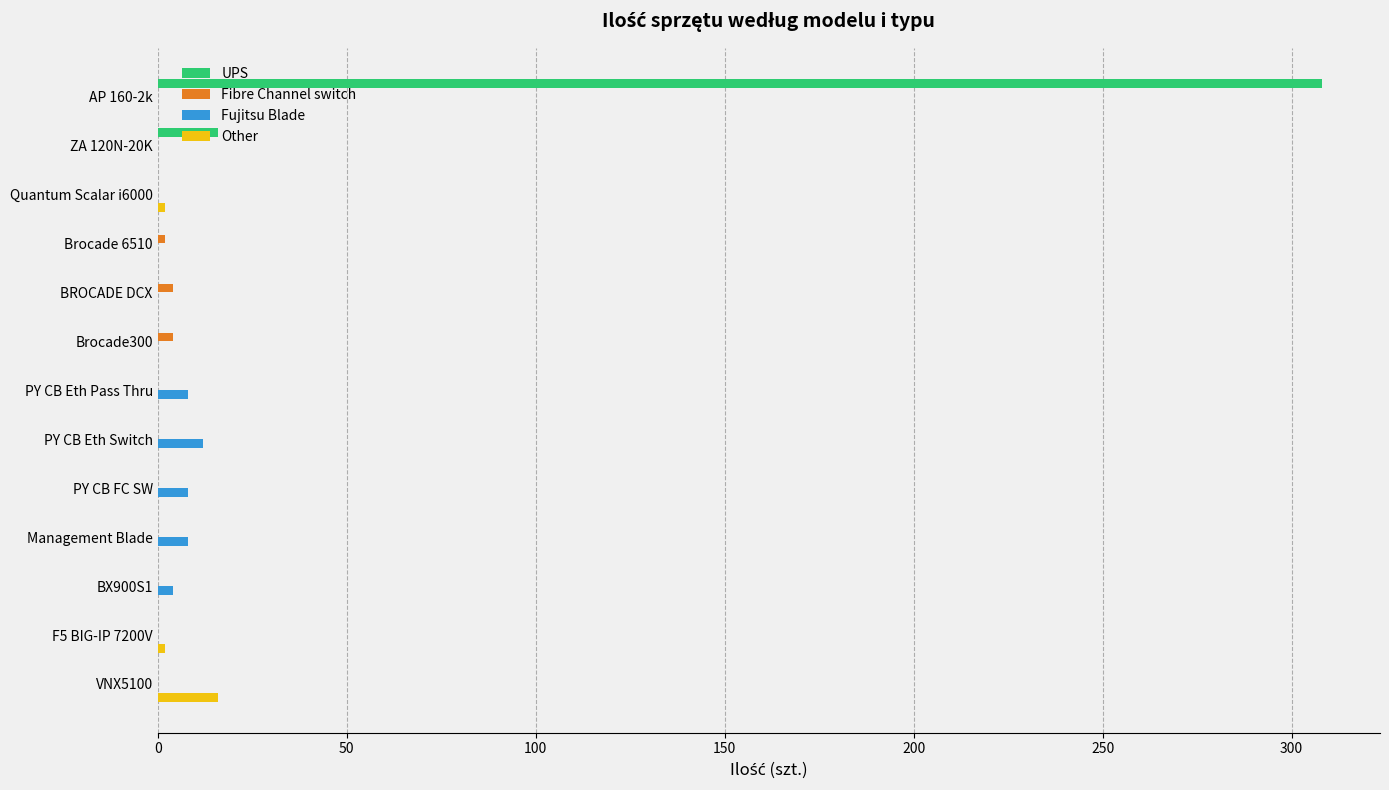

What is the maximum value shown in the chart?

308